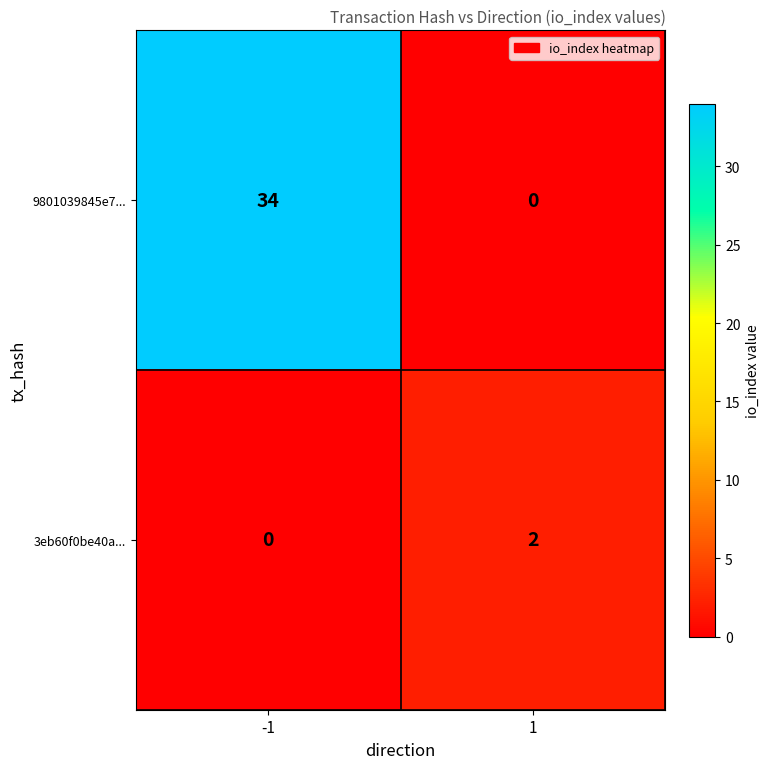

Reading right to left, extract all data points from this chart.

9801039845e7...: 0	34
3eb60f0be40a...: 2	0